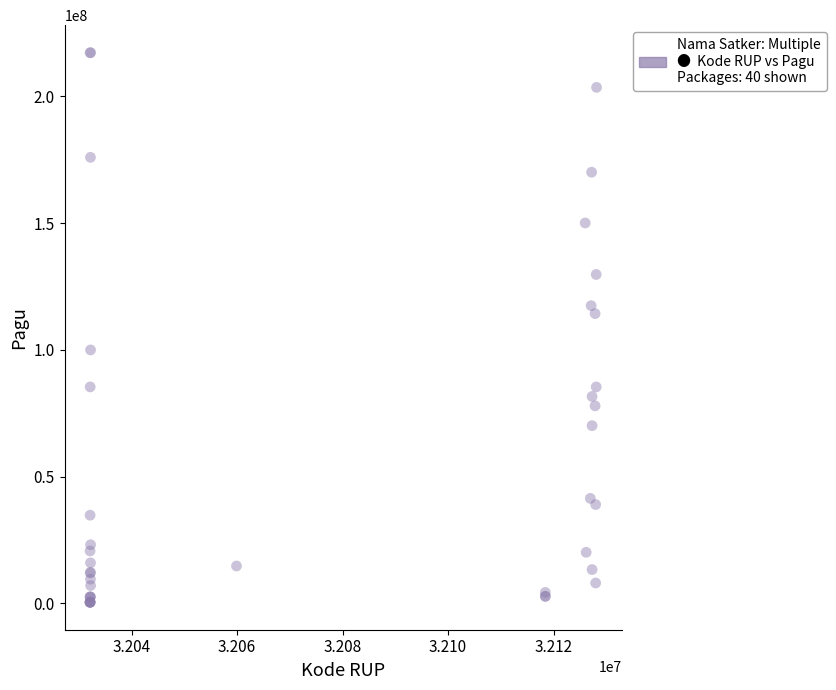

What Y value in the scatter plot is closest to 108830000?

114296000